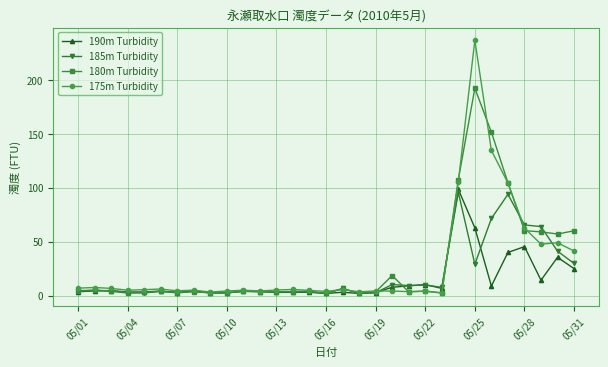

Which series has the largest range (max minus min)?

175m Turbidity